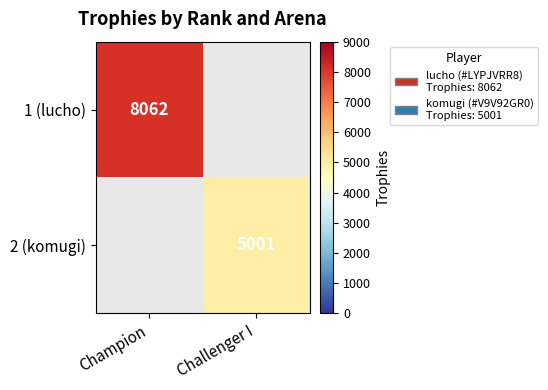

At how many categories does at least one series exceed 7246?

1